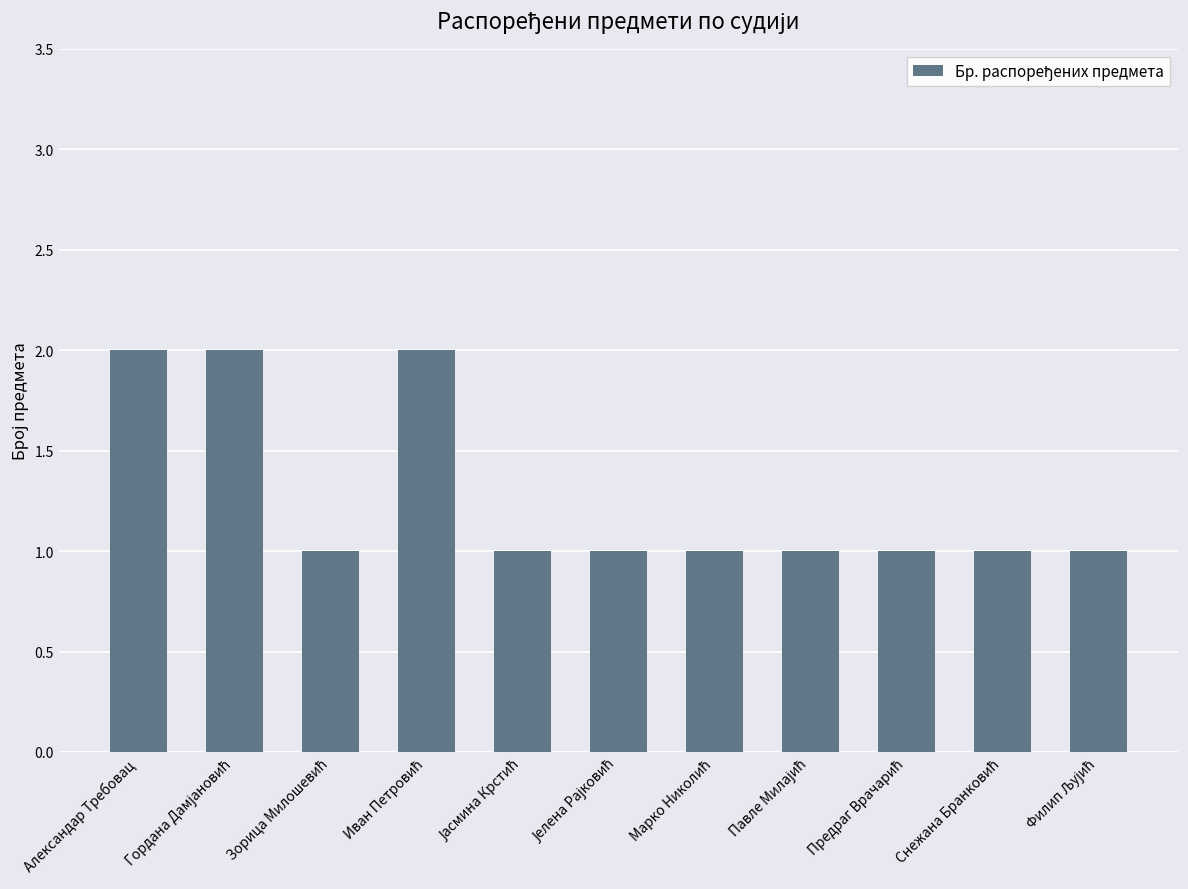

What is the value of the 9th bar from the left?

1